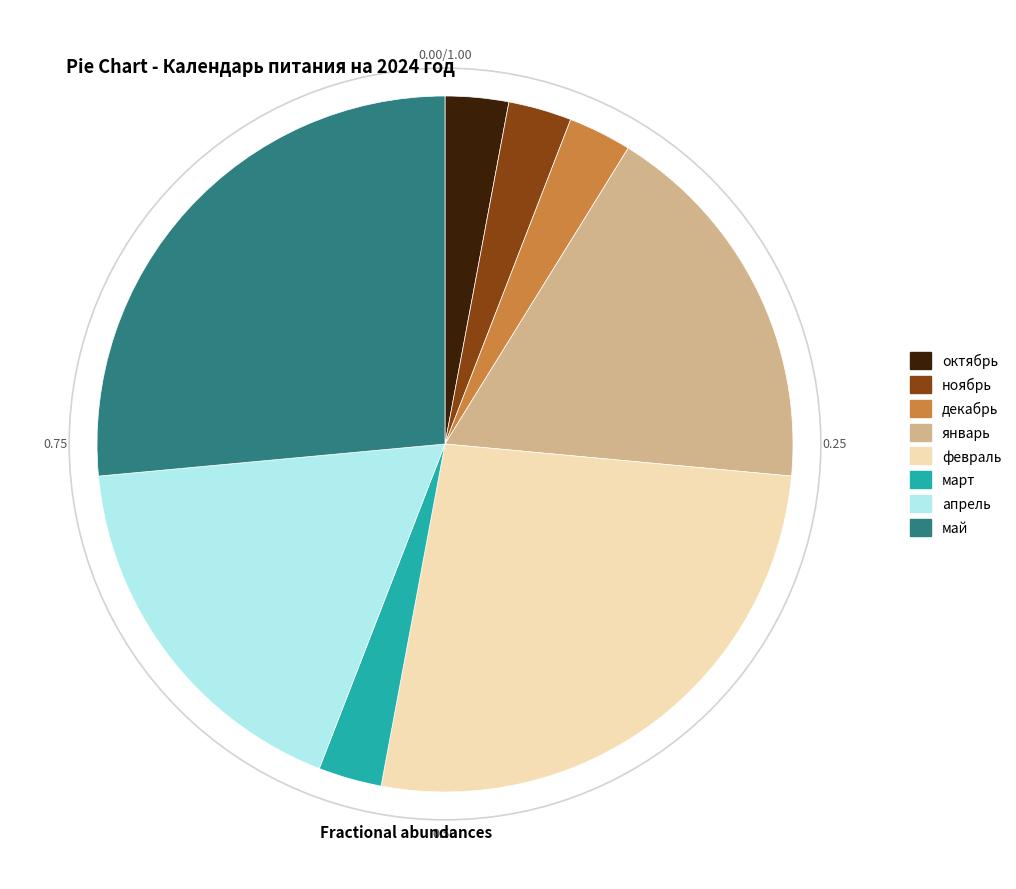

True or false: декабрь accounts for 3% of the total.

True